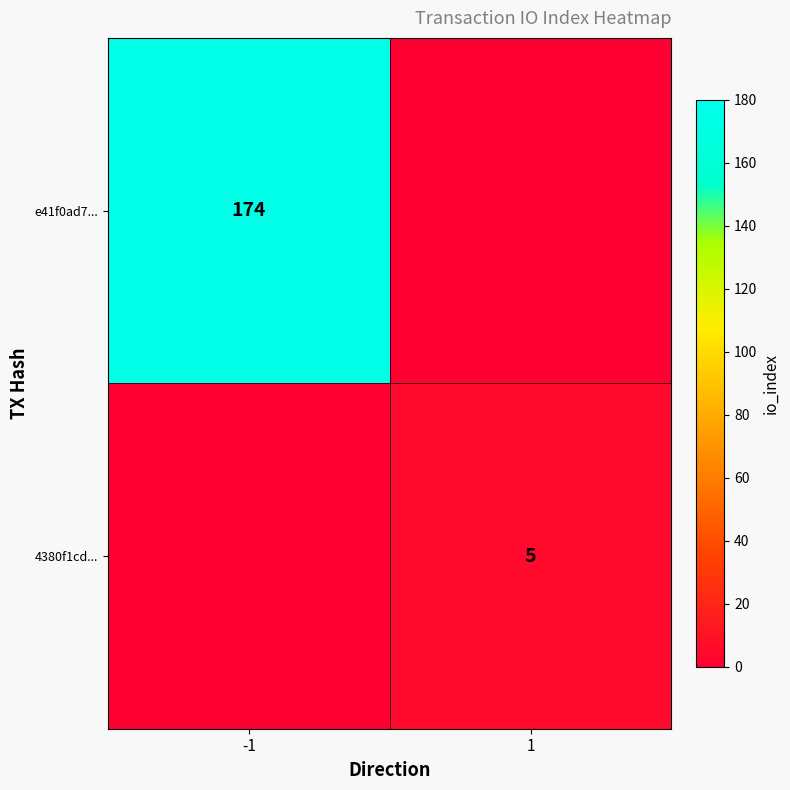

How many distinct data groups are displayed?

2